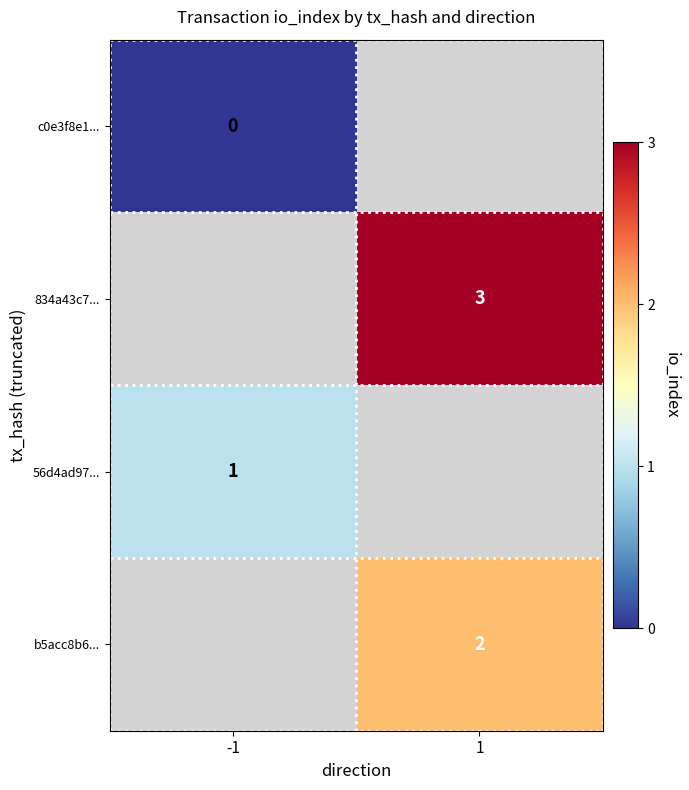

What is the greatest value displayed?

3.0